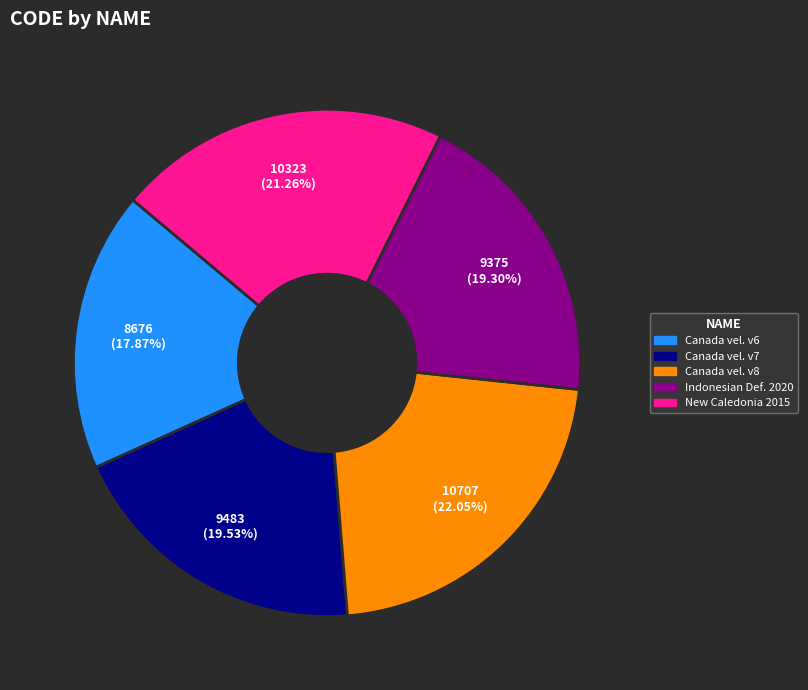

Is there a majority slice in this chart?

No